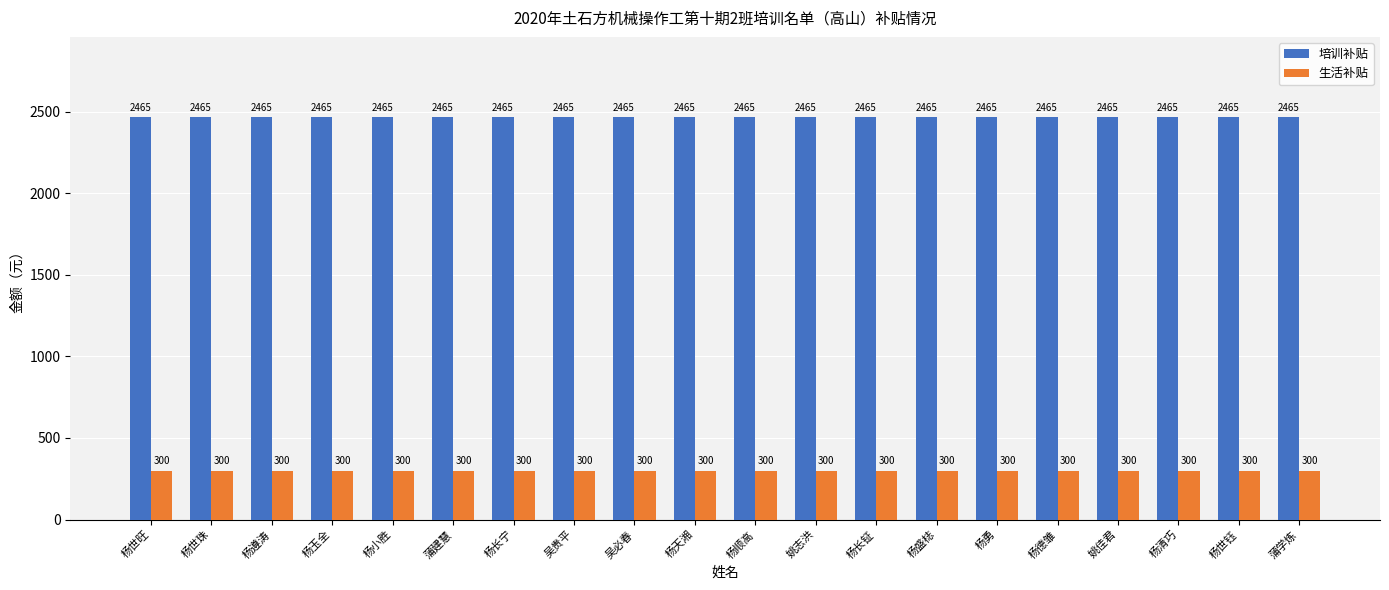

Which series has the largest total across all categories?

培训补贴